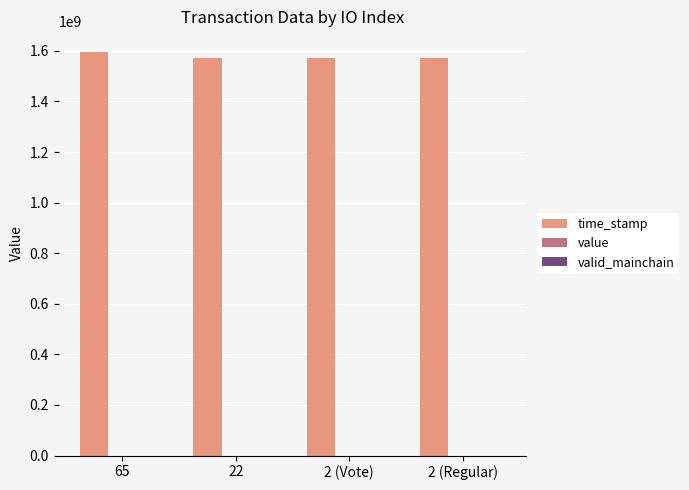

At 2 (Vote), list the series in order from smallest to largest.

valid_mainchain, value, time_stamp